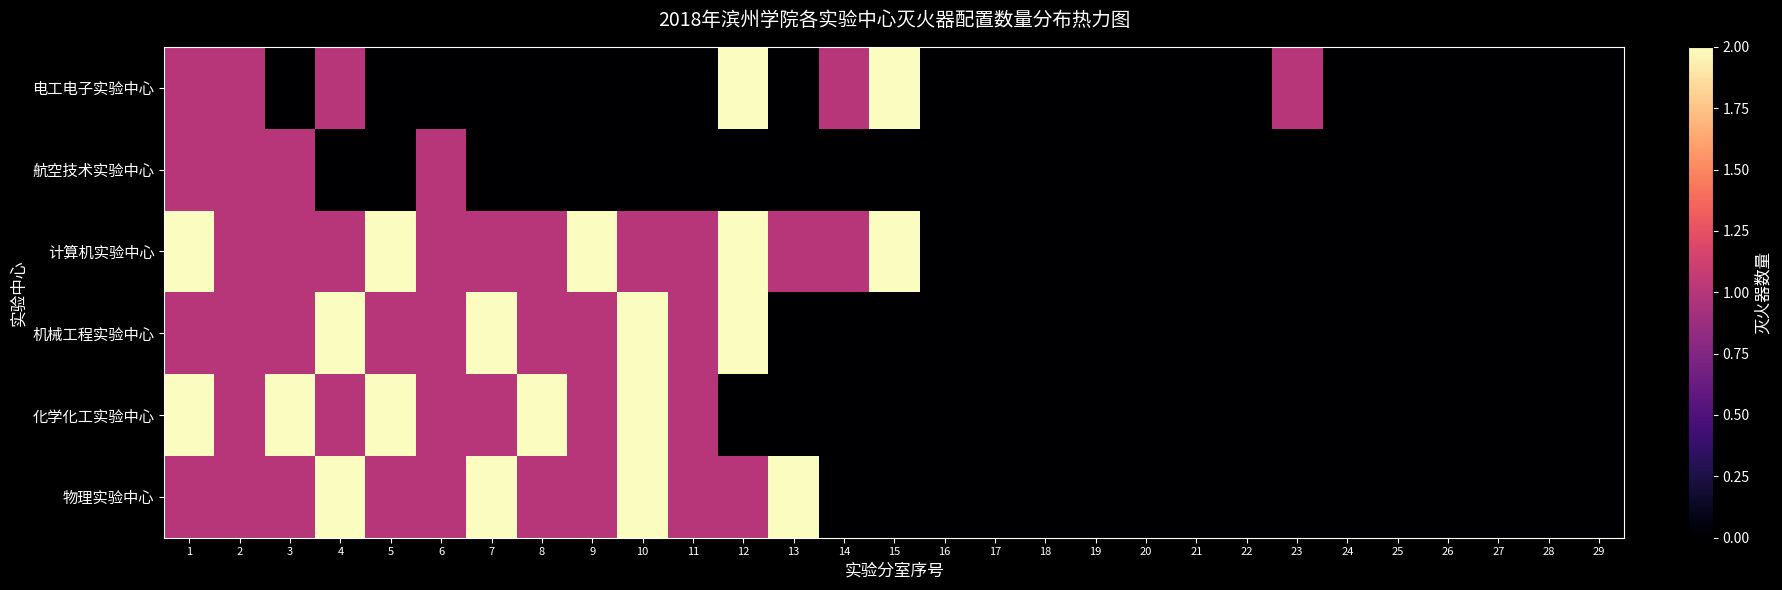

At which category is the sum across all series the highest?

1